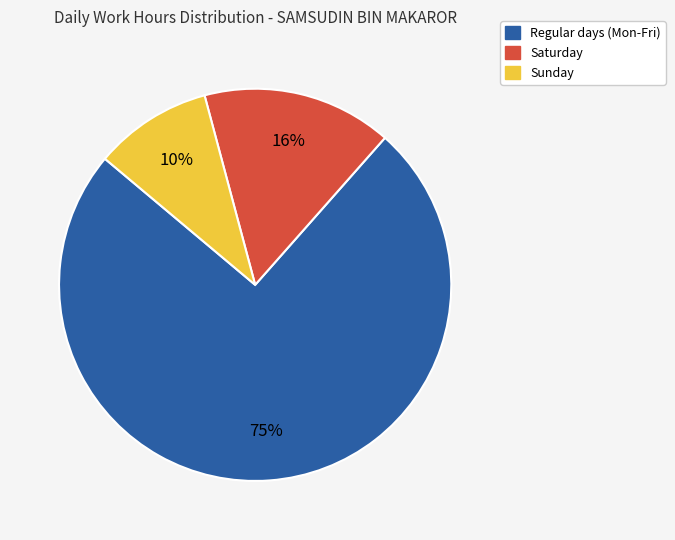

How many segments does this pie chart have?

3